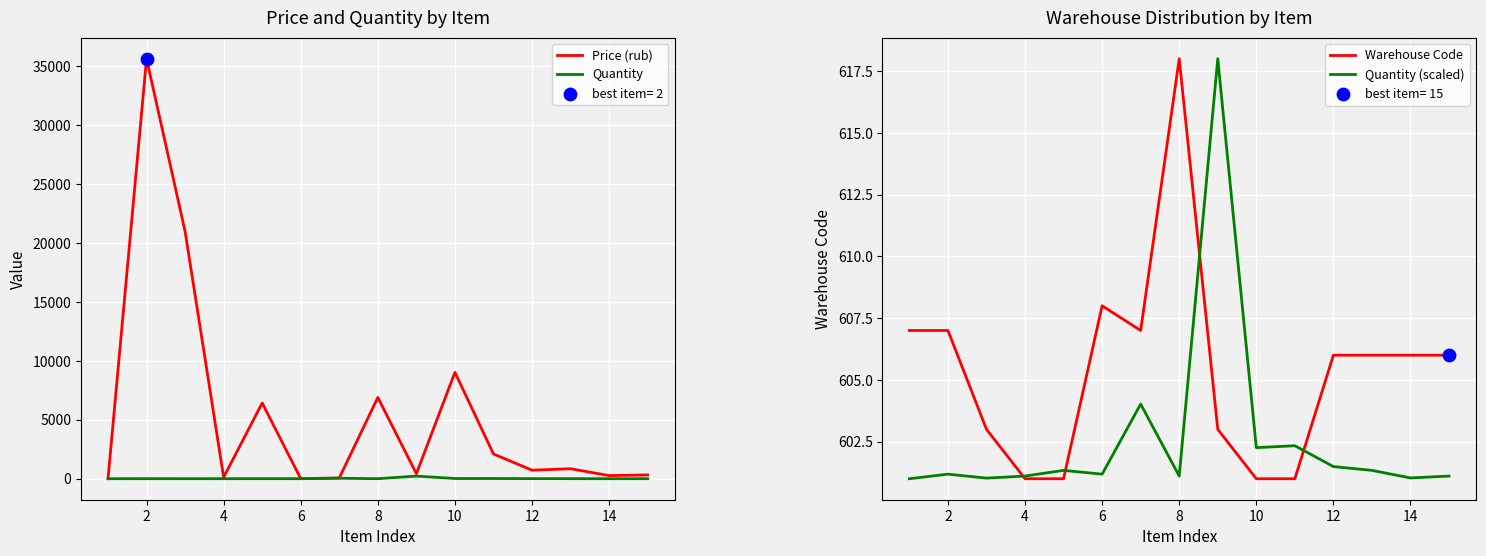

Is the value of Warehouse Code at 14 greater than the value of Quantity (scaled) at 10?

Yes